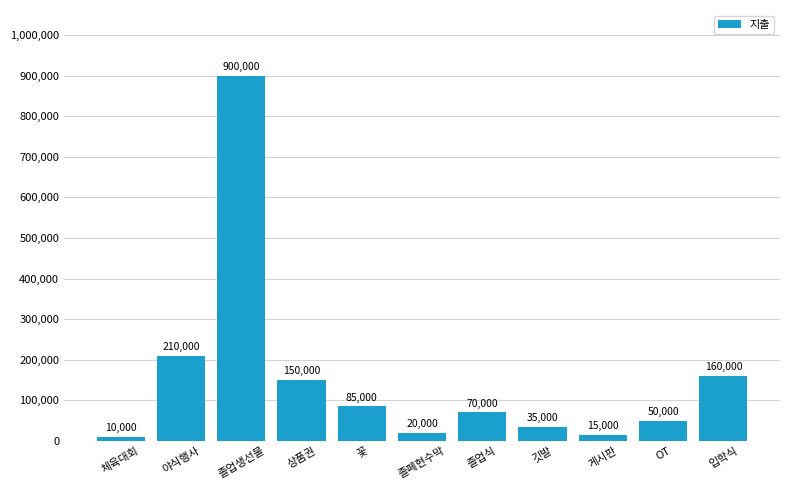

Approximately how many times larger is the value at OT compared to 야식행사?

0.2